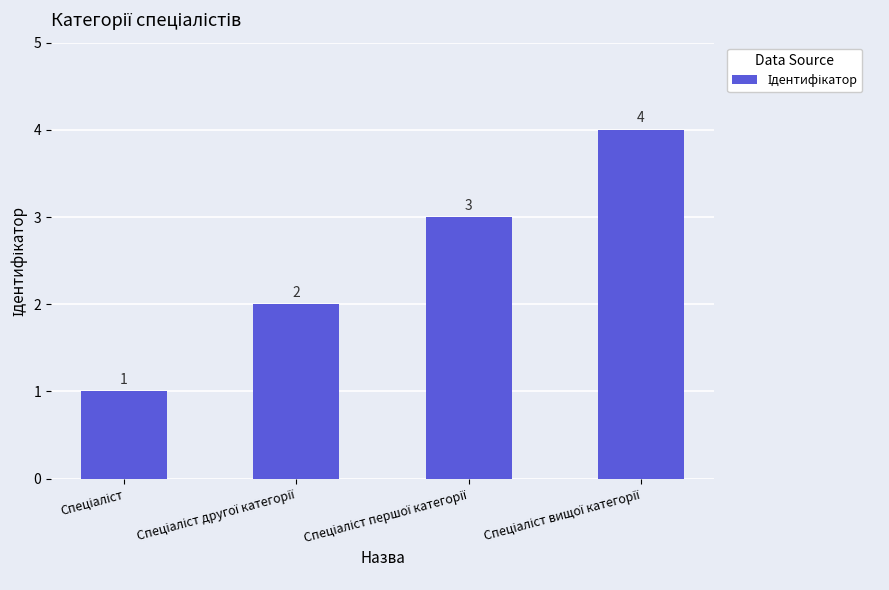

How many bars are there in total?

4